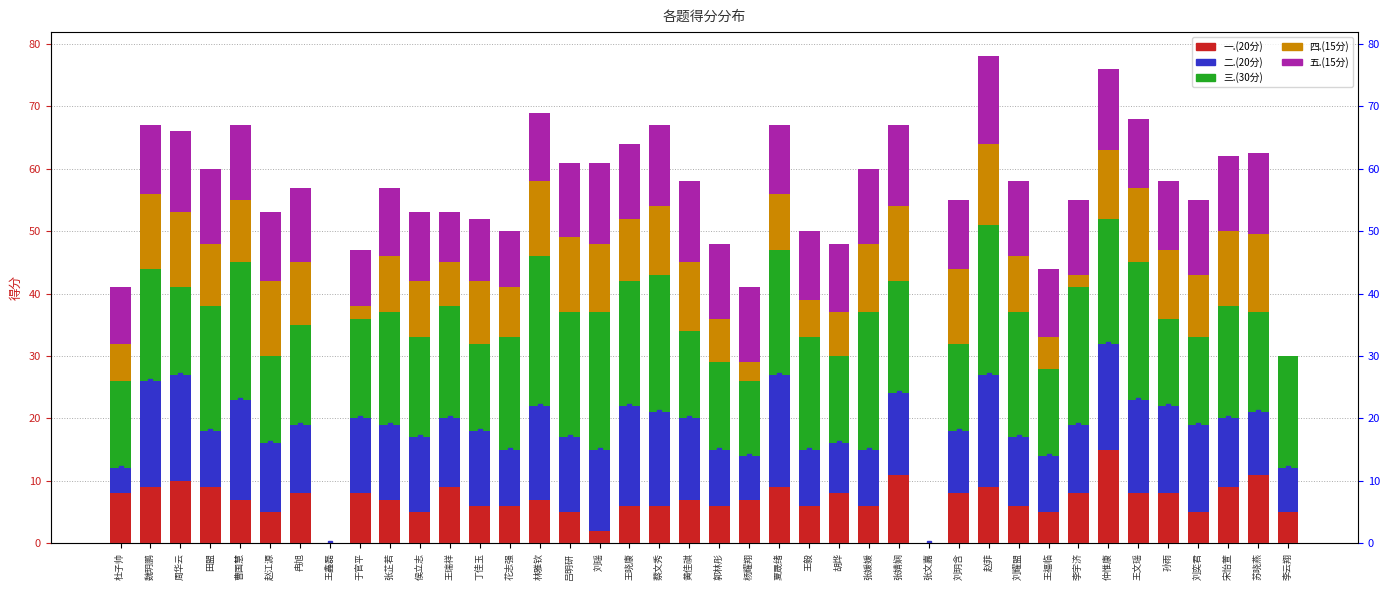

At which label does 四.(15分) reach its minimum?

王鑫磊